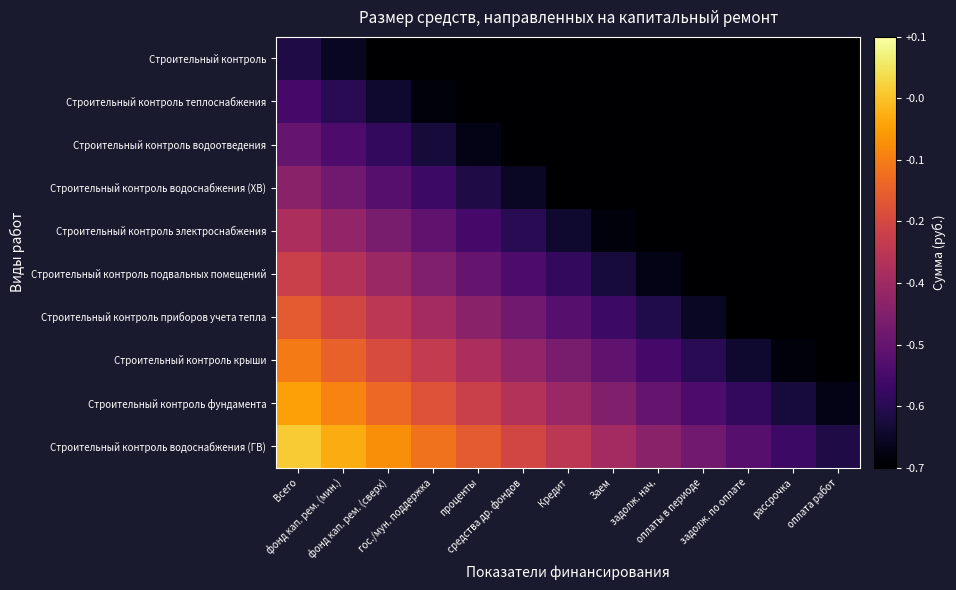

Count the number of categories in the chart.

13